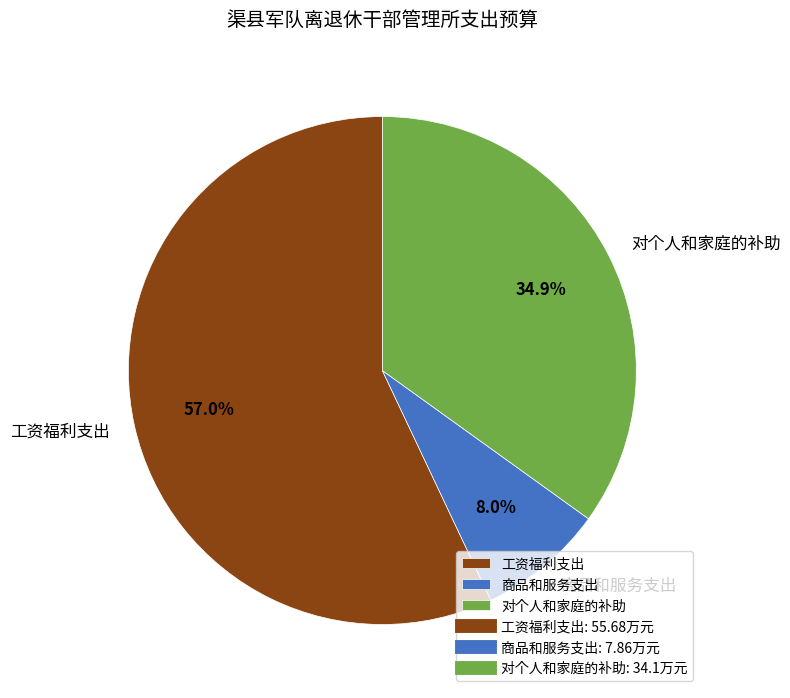

Count the number of slices in the pie.

3